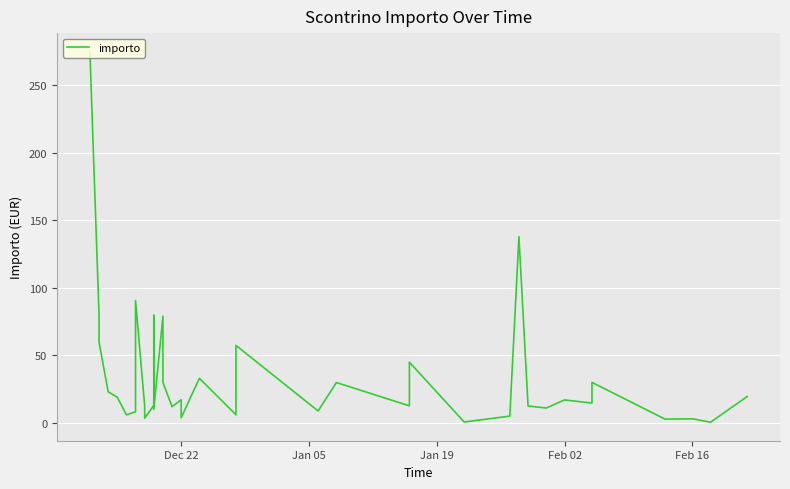

Reading right to left, extract all data points from this chart.

19.5	0.5	3.0	2.8	30.0	14.7	17.0	11.0	12.5	138.0	5.0	0.7	45.0	12.6	29.9	8.8	57.4	6.0	33.0	18.5	3.7	17.1	12.0	30.0	79.0	10.0	79.7	13.0	3.5	9.6	12.5	90.6	9.5	8.2	6.0	19.0	23.0	59.9	80.0	275.0